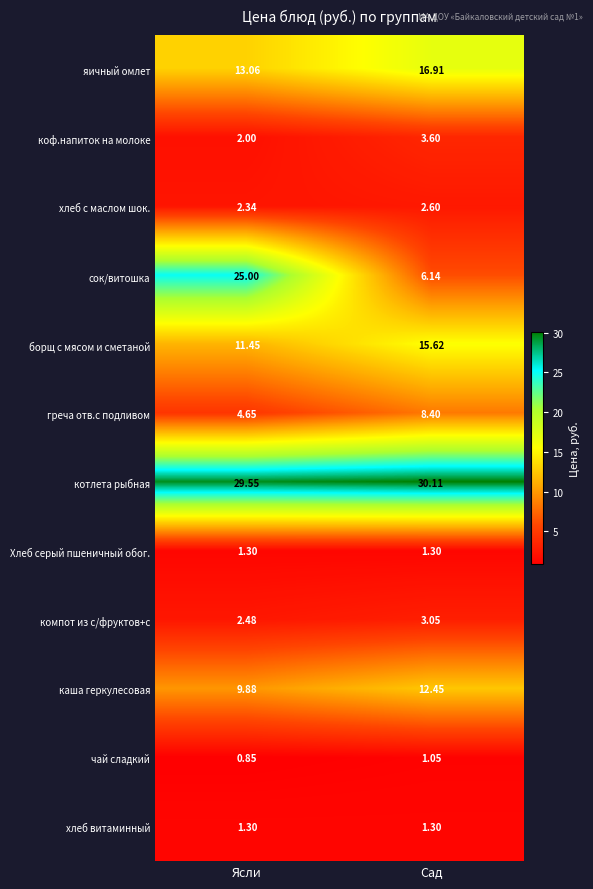

Is the value of хлеб с маслом шок. at Ясли greater than the value of сок/витошка at Ясли?

No